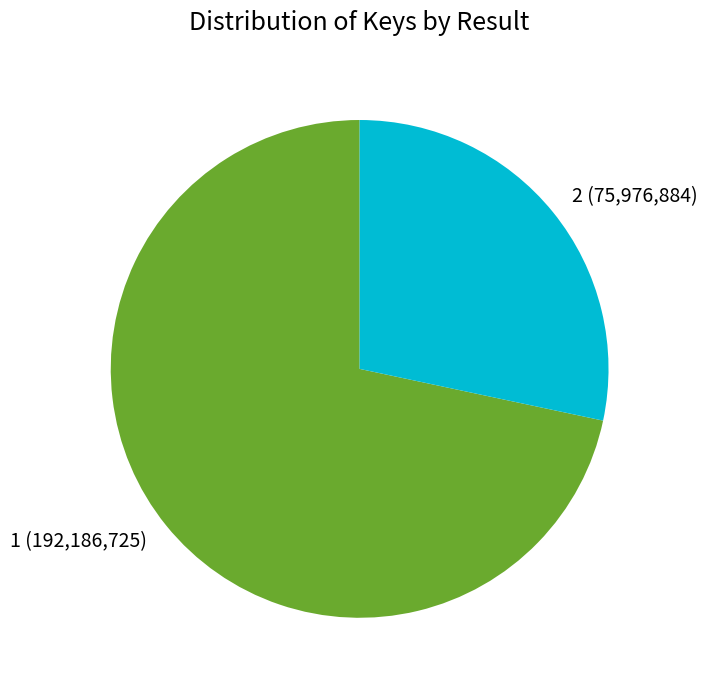

Between 2 and 1, which is larger?

1